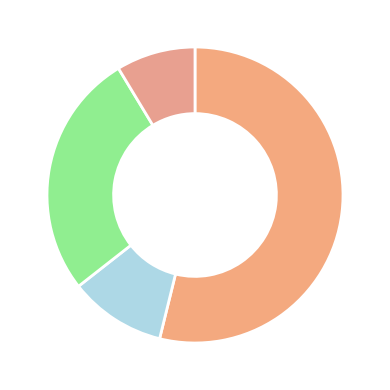

How many segments does this pie chart have?

4